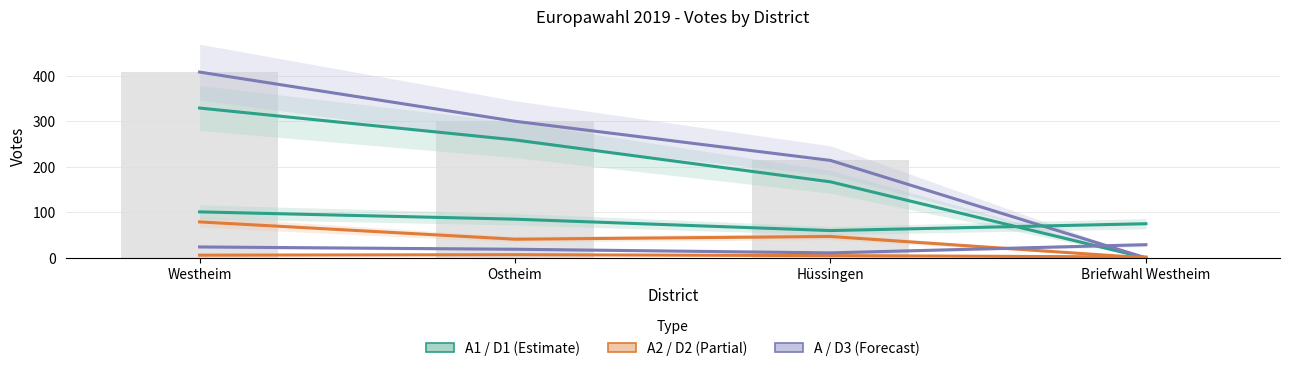

At how many categories does at least one series exceed 328?

1